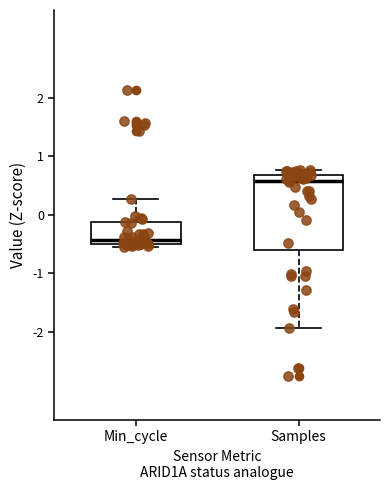

Which box's median line is the highest?

Samples